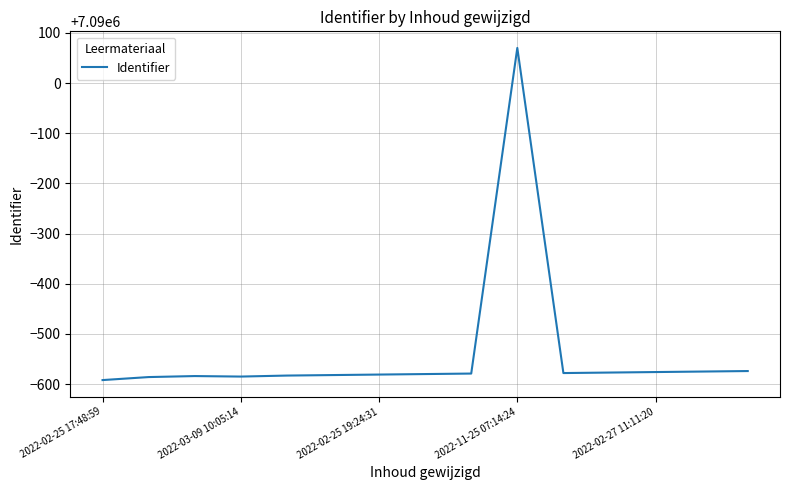

What is the maximum value shown in the chart?

7090070